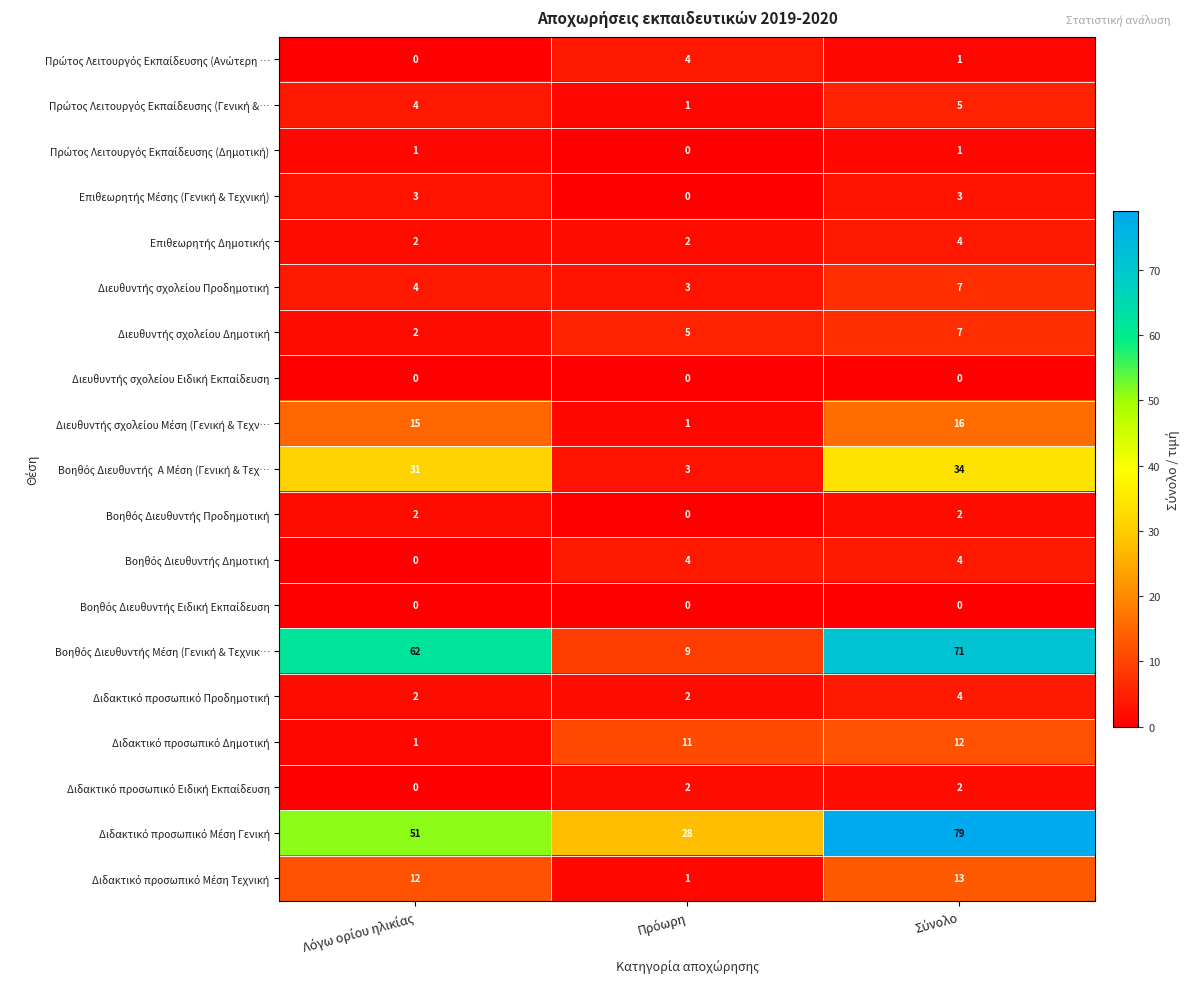

What is the maximum value shown in the chart?

79